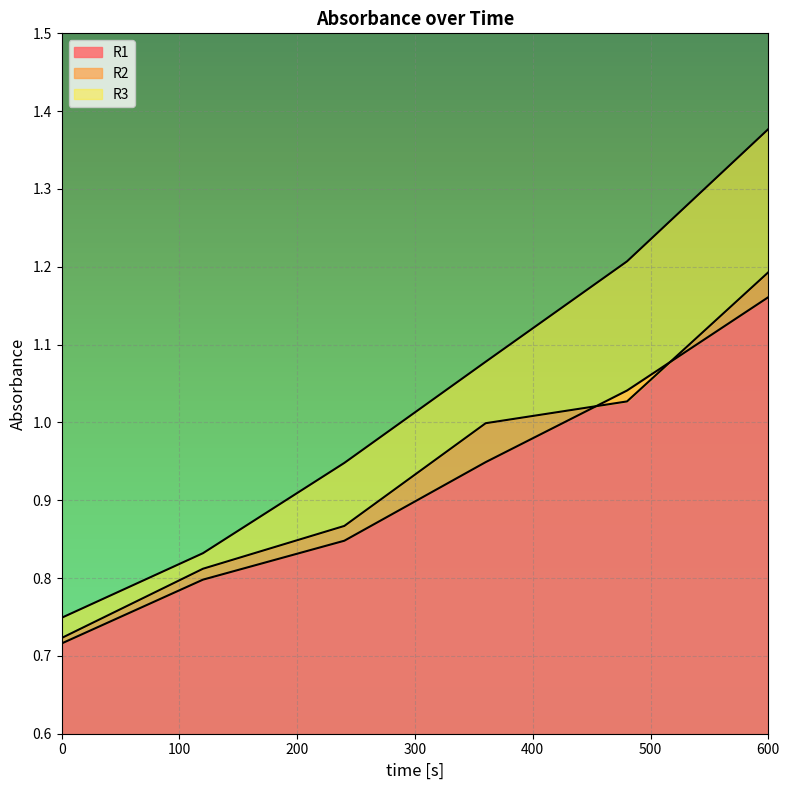

Which series has the widest spread of values?

R3